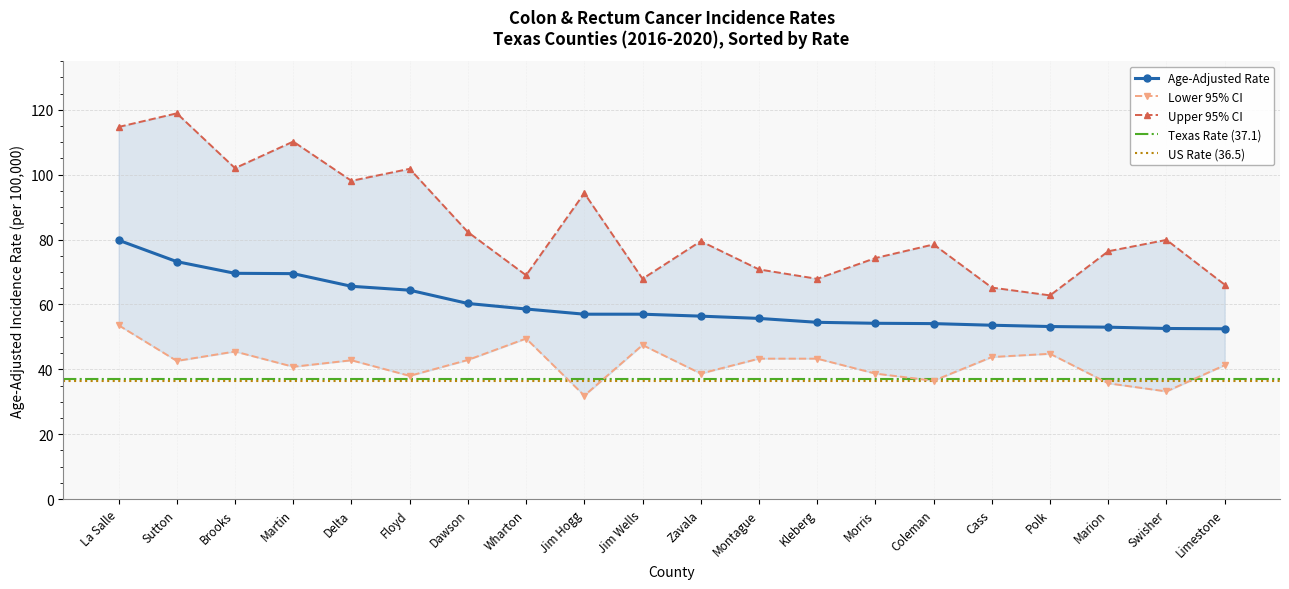

True or false: Age-Adjusted Rate has a value of 57.0 at Jim Hogg.

True